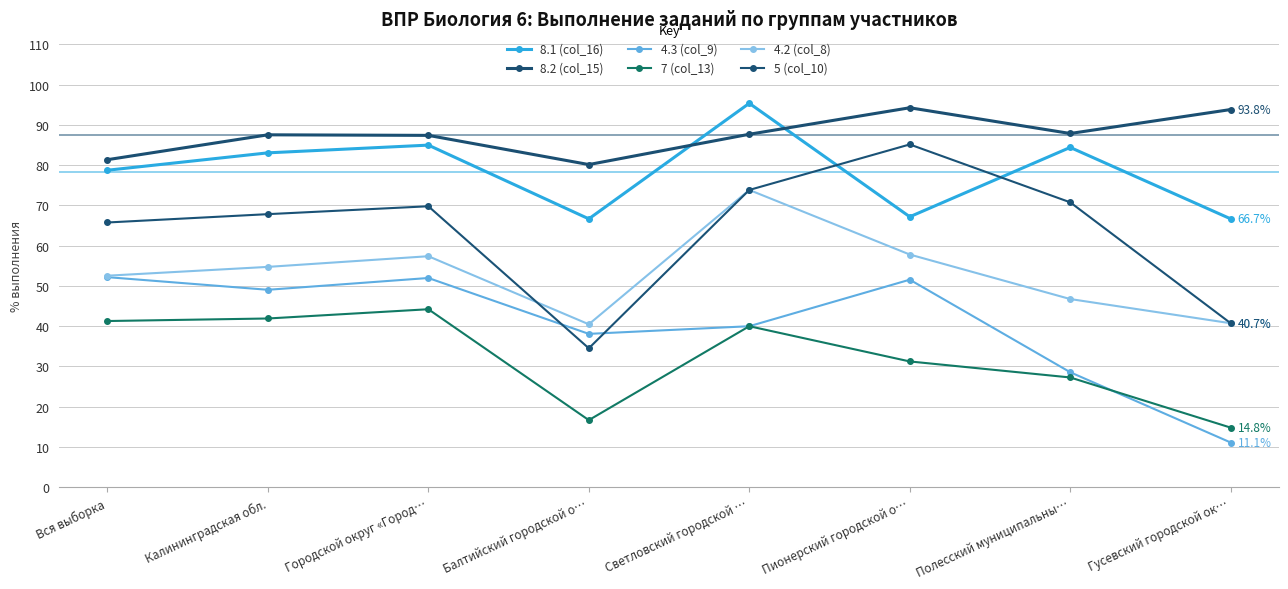

The 8.2 (col_15) series shows 94.3 at Пионерский городской о…. True or false?

True